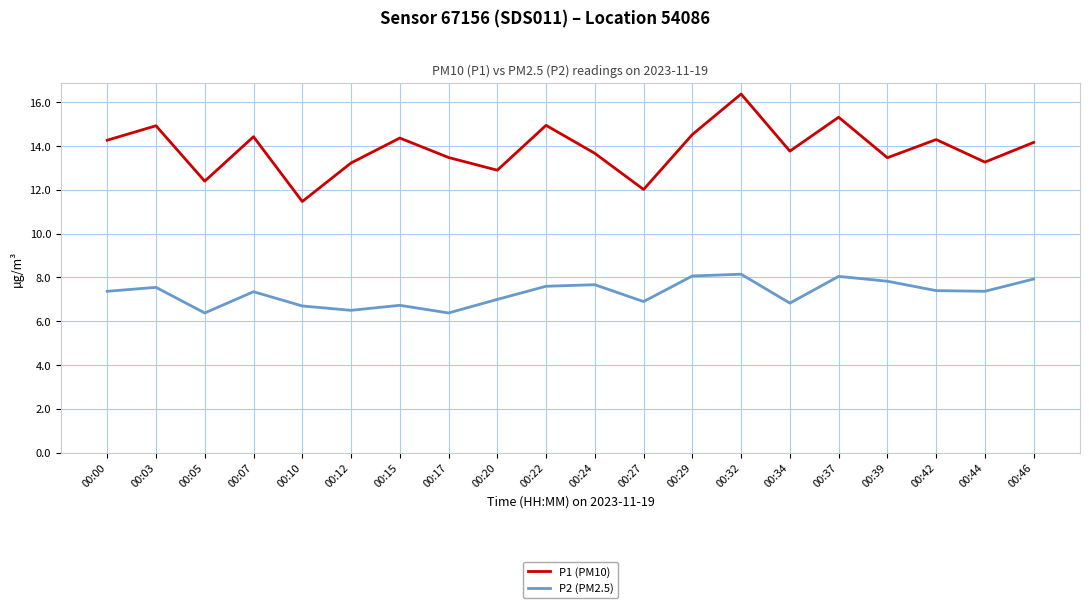

What is the minimum value shown in the chart?

6.4